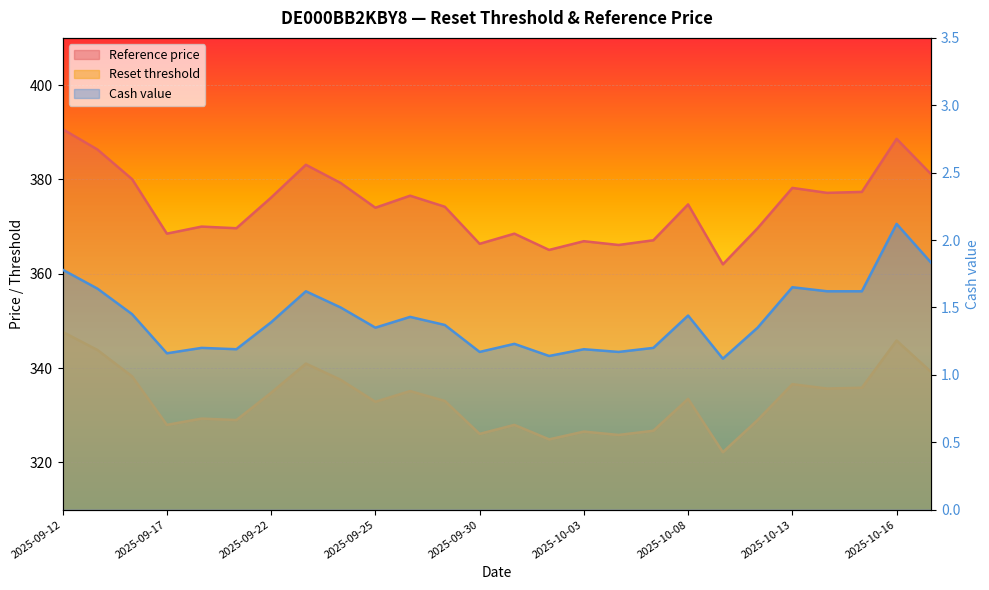

List the labels in order of Cash value value, smallest first.

2025-10-09, 2025-10-02, 2025-09-17, 2025-09-30, 2025-10-06, 2025-09-19, 2025-10-03, 2025-09-18, 2025-10-07, 2025-10-01, 2025-09-25, 2025-10-10, 2025-09-29, 2025-09-22, 2025-09-26, 2025-10-08, 2025-09-16, 2025-09-24, 2025-09-23, 2025-10-14, 2025-10-15, 2025-09-15, 2025-10-13, 2025-09-12, 2025-10-17, 2025-10-16